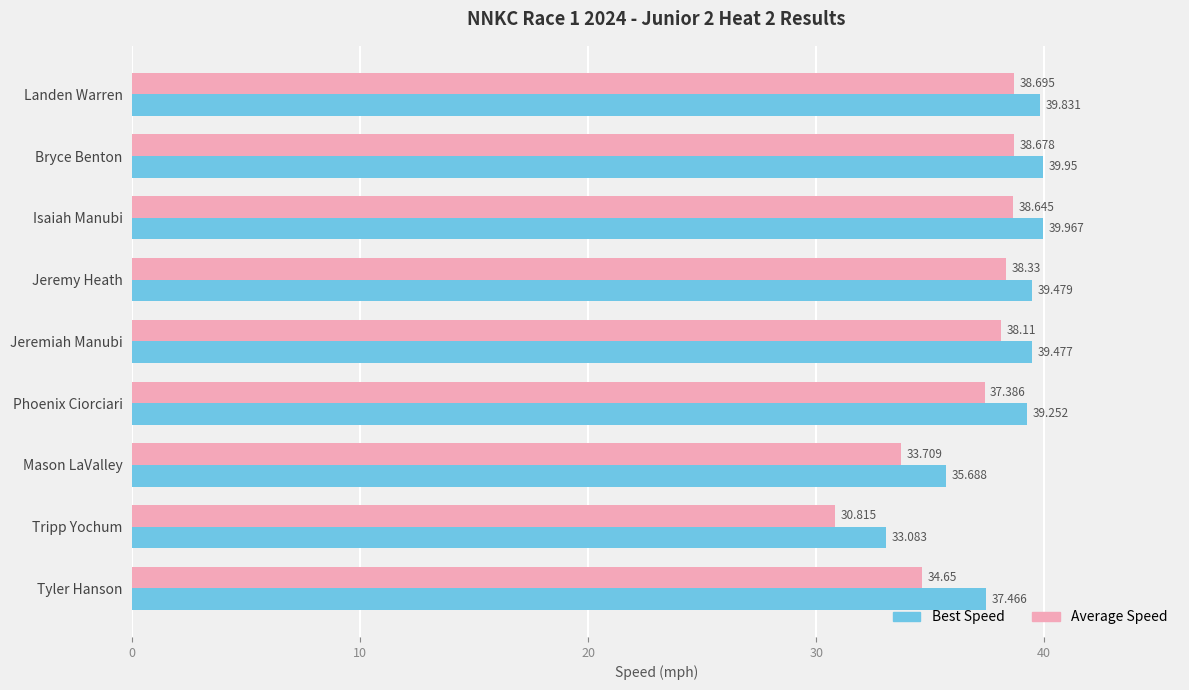

Which series has the largest range (max minus min)?

Average Speed